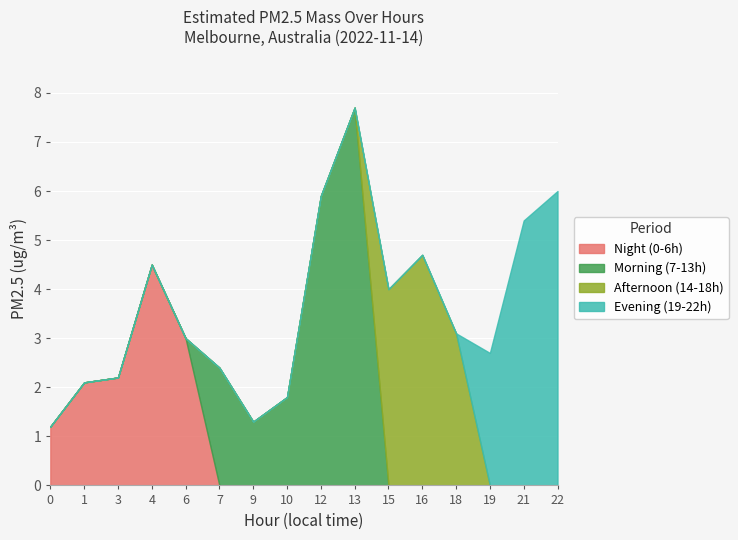

What is the minimum value shown in the chart?

1.2